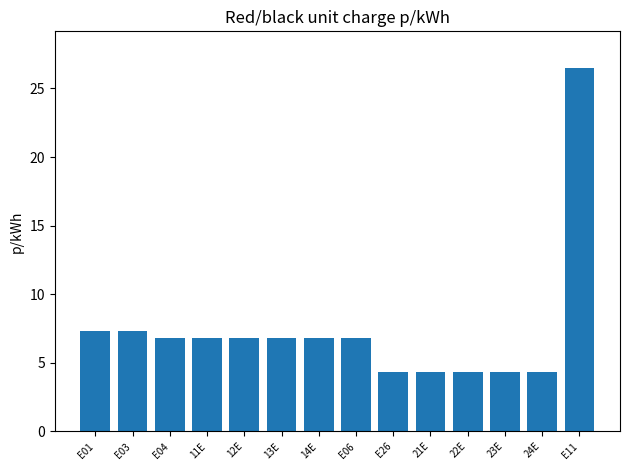

What is the value of the 1st bar from the left?

7.3